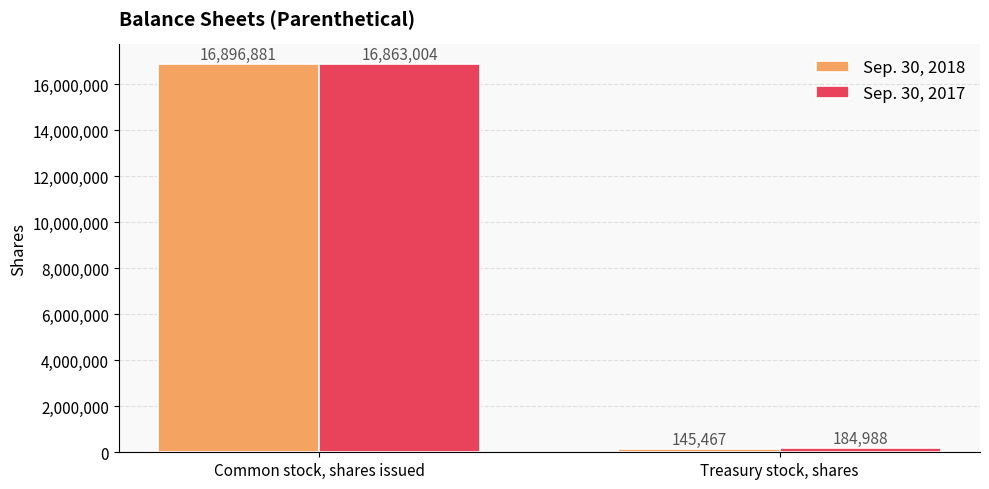

Count the Sep. 30, 2018 values in the range 145467 to 16896881.

2